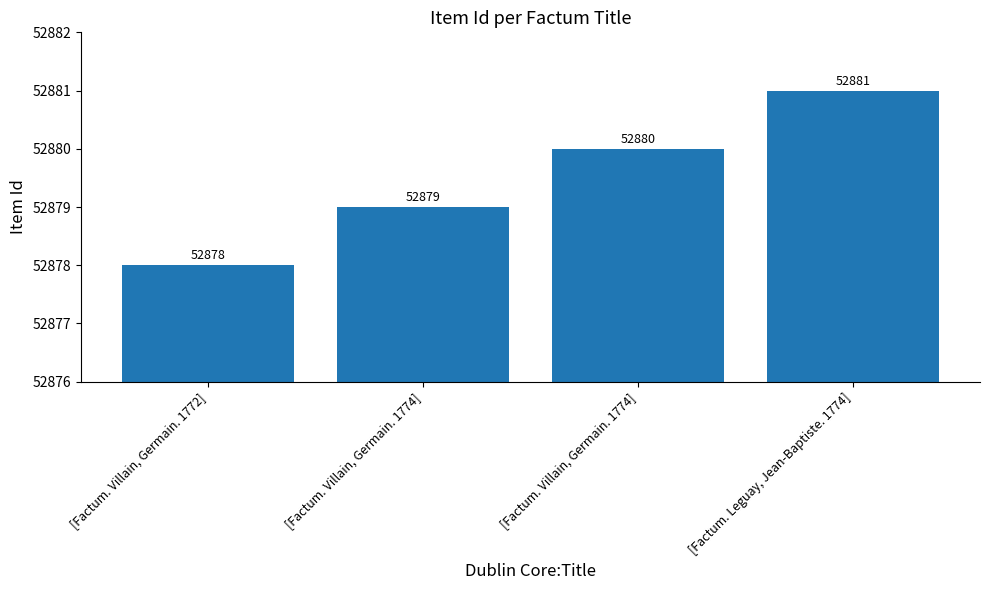

How many distinct data groups are displayed?

1